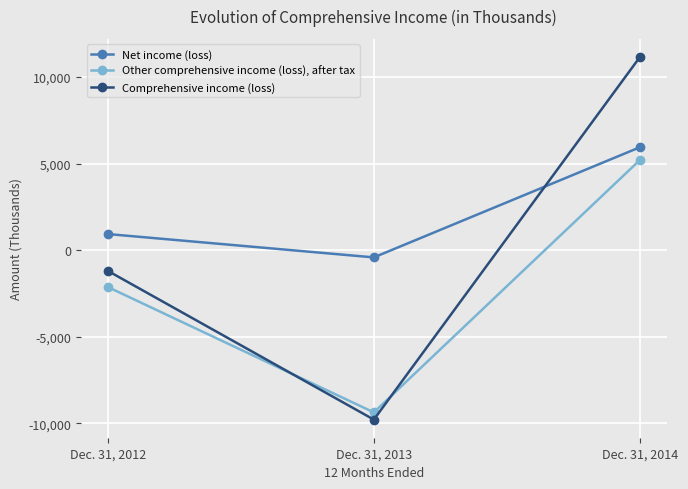

Reading left to right, what are all the values shown in this chart?

Net income (loss): Dec. 31, 2012=933	Dec. 31, 2013=-415	Dec. 31, 2014=5943
Other comprehensive income (loss), after tax: Dec. 31, 2012=-2123	Dec. 31, 2013=-9361	Dec. 31, 2014=5207
Comprehensive income (loss): Dec. 31, 2012=-1190	Dec. 31, 2013=-9776	Dec. 31, 2014=11150